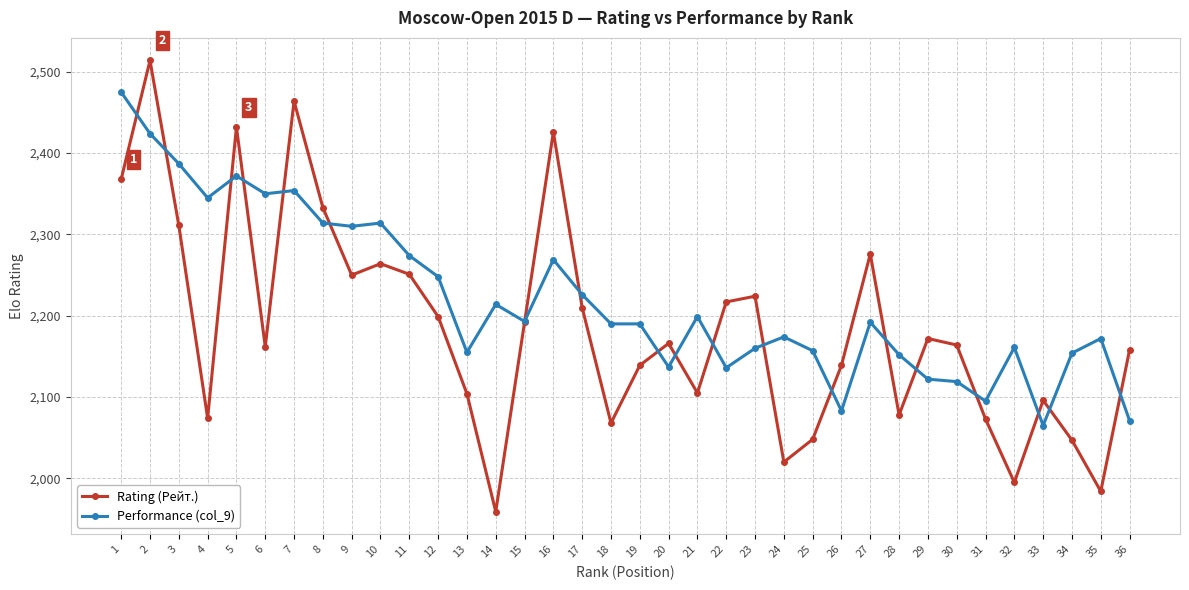

What is the difference between the Performance (col_9) values at 3 and 24?

213